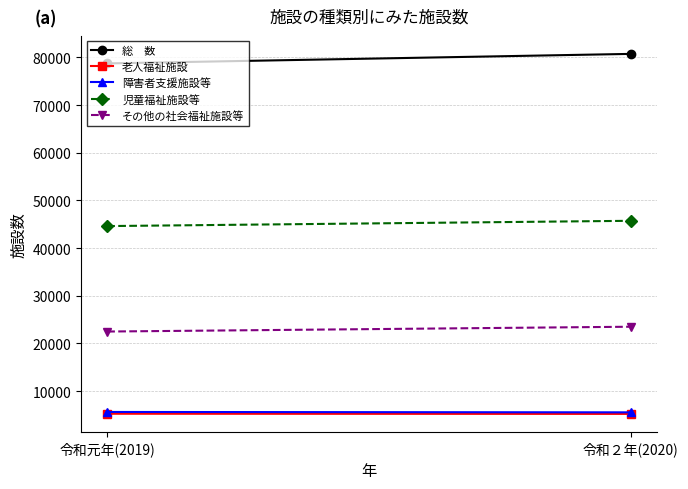

At 令和２年(2020), list the series in order from smallest to largest.

老人福祉施設, 障害者支援施設等, その他の社会福祉施設等, 児童福祉施設等, 総　数